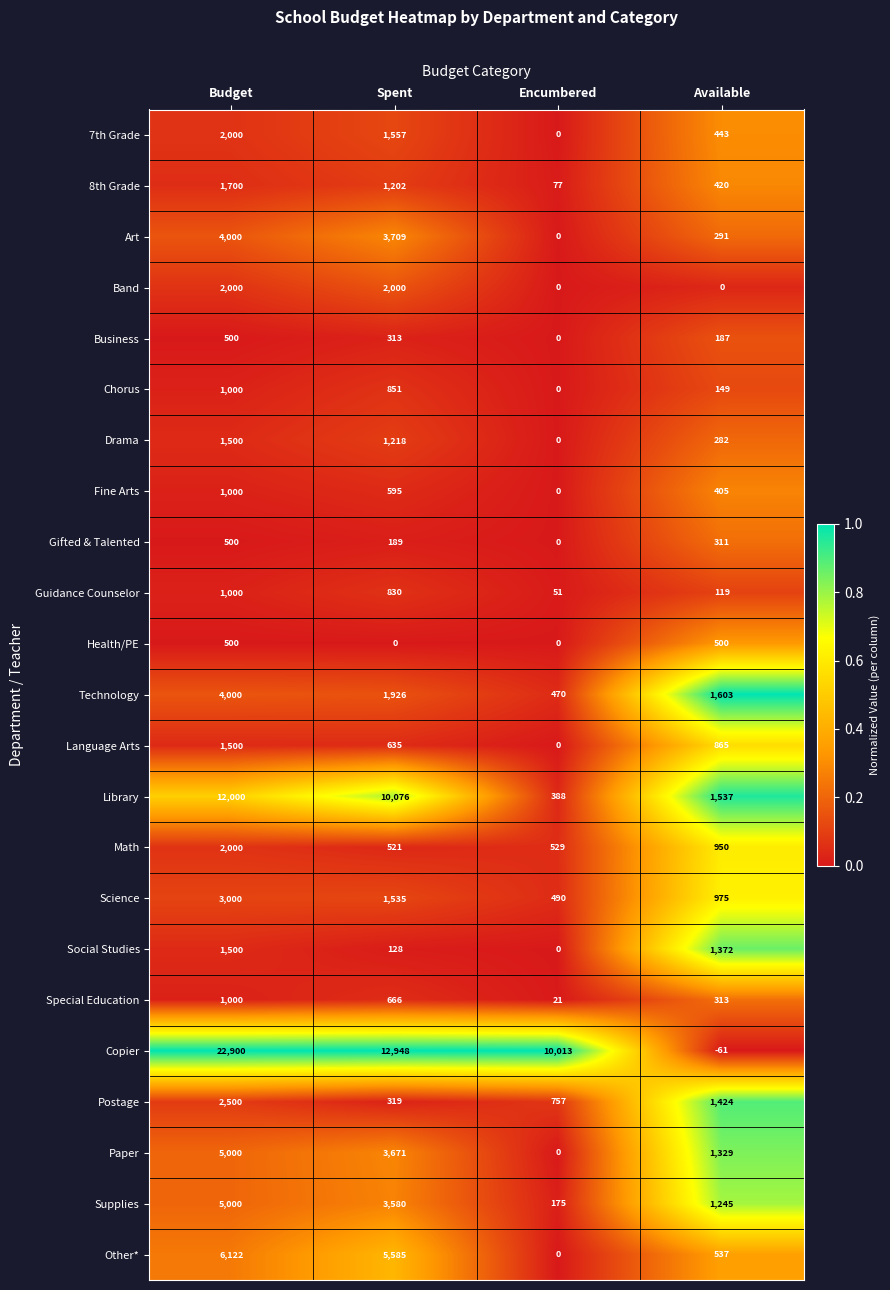

Which series has the largest range (max minus min)?

Copier